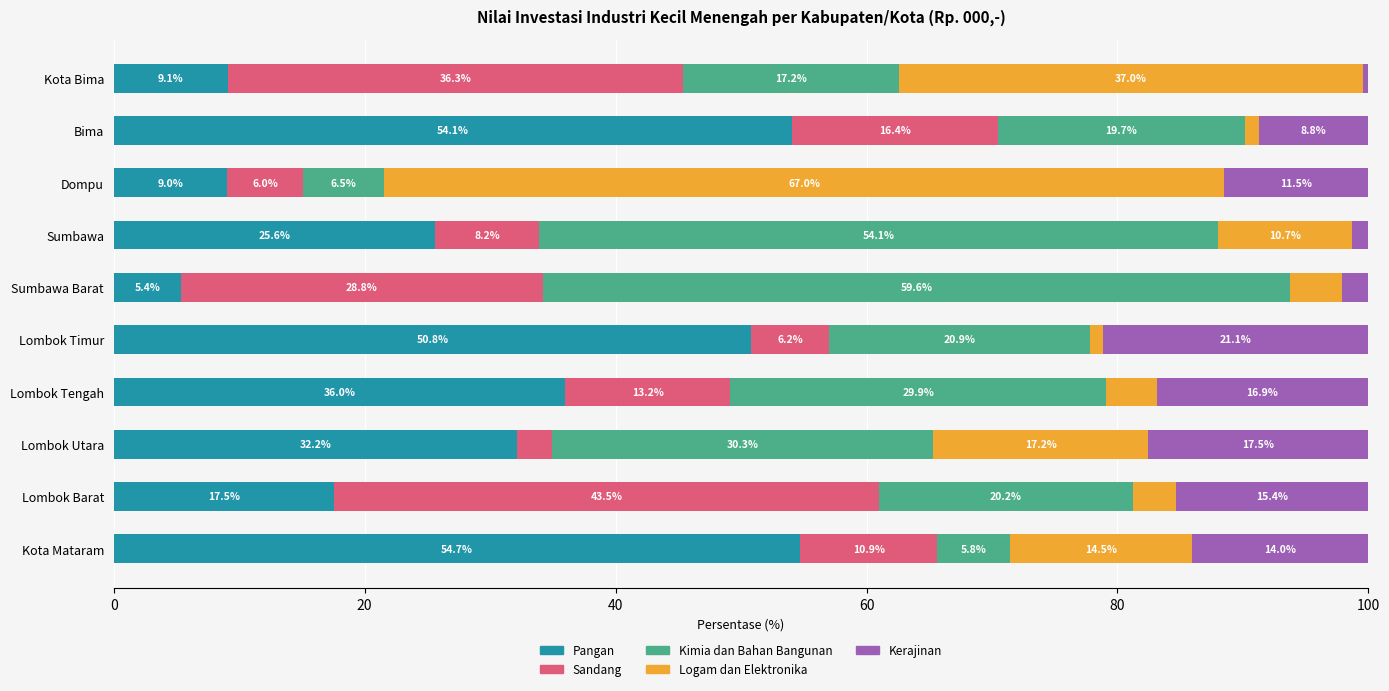

What is the lowest value of the Pangan series?

5.4